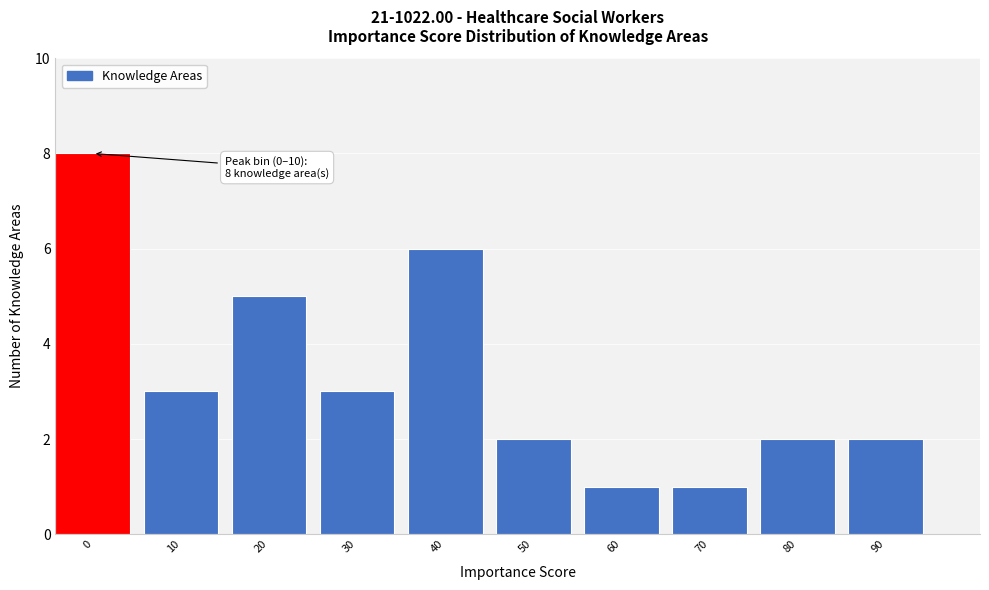

Reading left to right, extract all data points from this chart.

0=8	10=3	20=5	30=3	40=6	50=2	60=1	70=1	80=2	90=2